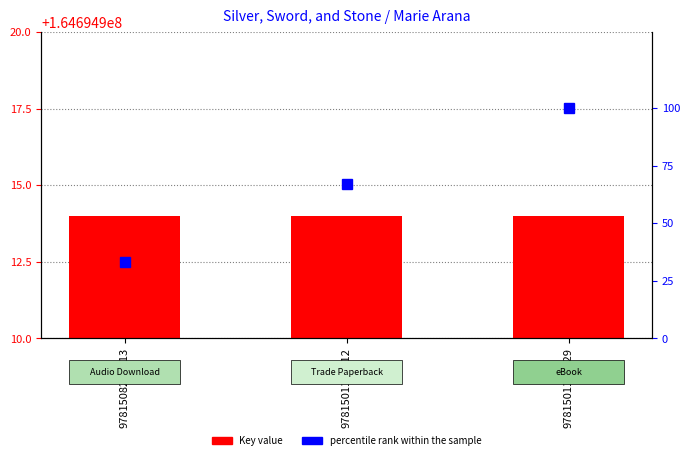

Read the Key (ISBN Key) value at 9781501105029.

164694914